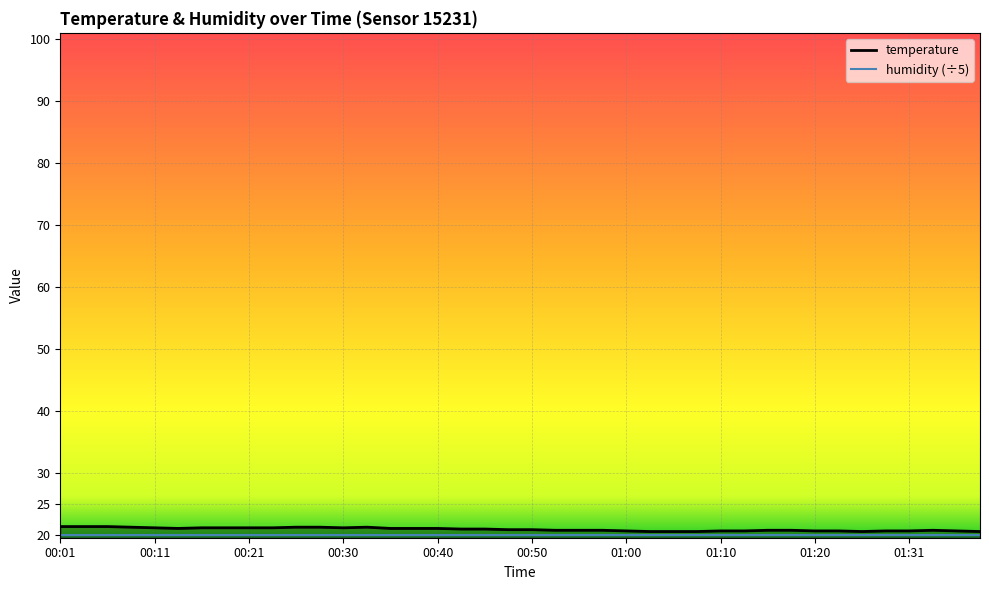

Approximately how many times larger is the value at 00:48 compared to 00:16?

1.0